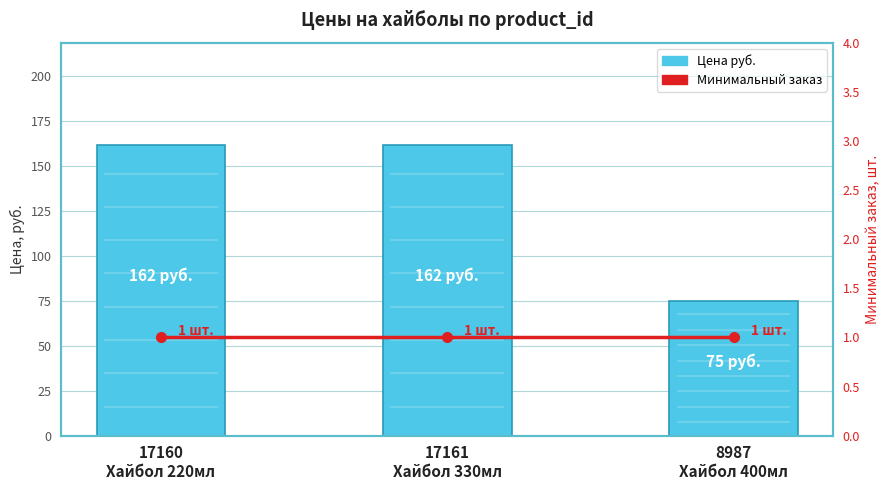

Reading left to right, extract all data points from this chart.

Цена руб.: 17160
Хайбол 220мл=162	17161
Хайбол 330мл=162	8987
Хайбол 400мл=75
Минимальный заказ: 17160
Хайбол 220мл=1	17161
Хайбол 330мл=1	8987
Хайбол 400мл=1